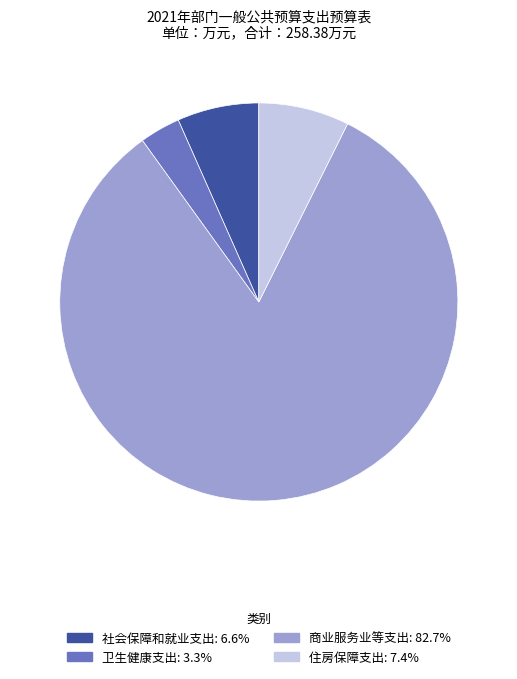

Rank the categories by value from lowest to highest.

卫生健康支出, 社会保障和就业支出, 住房保障支出, 商业服务业等支出